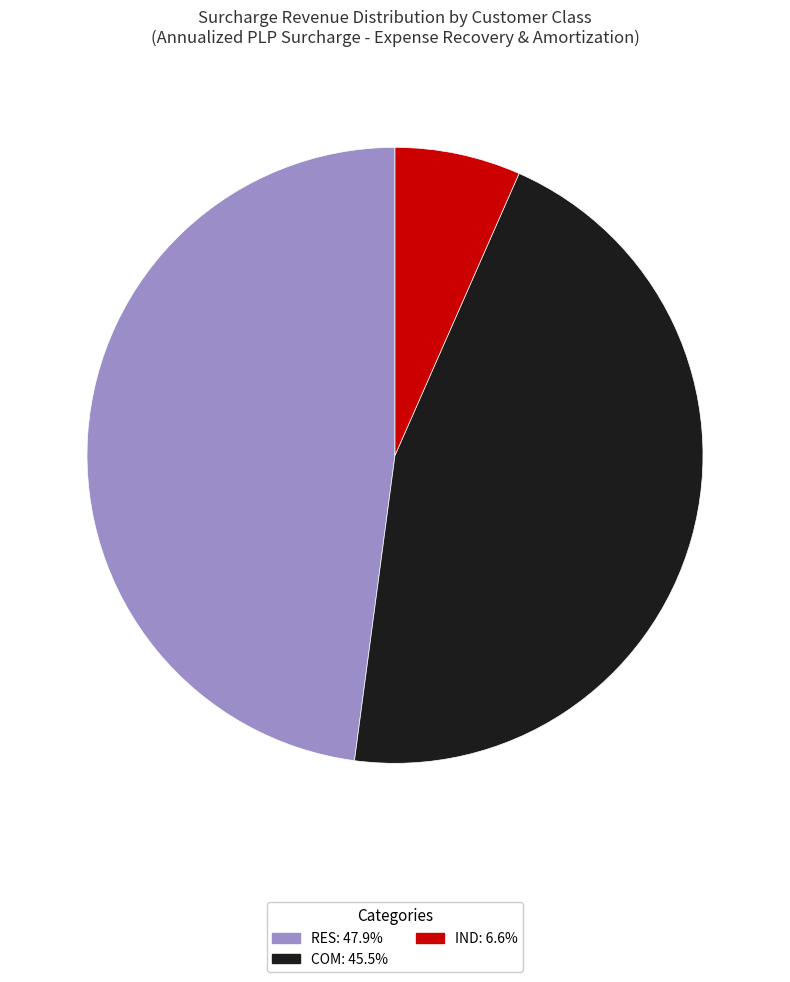

Which category has the biggest portion of the pie?

RES